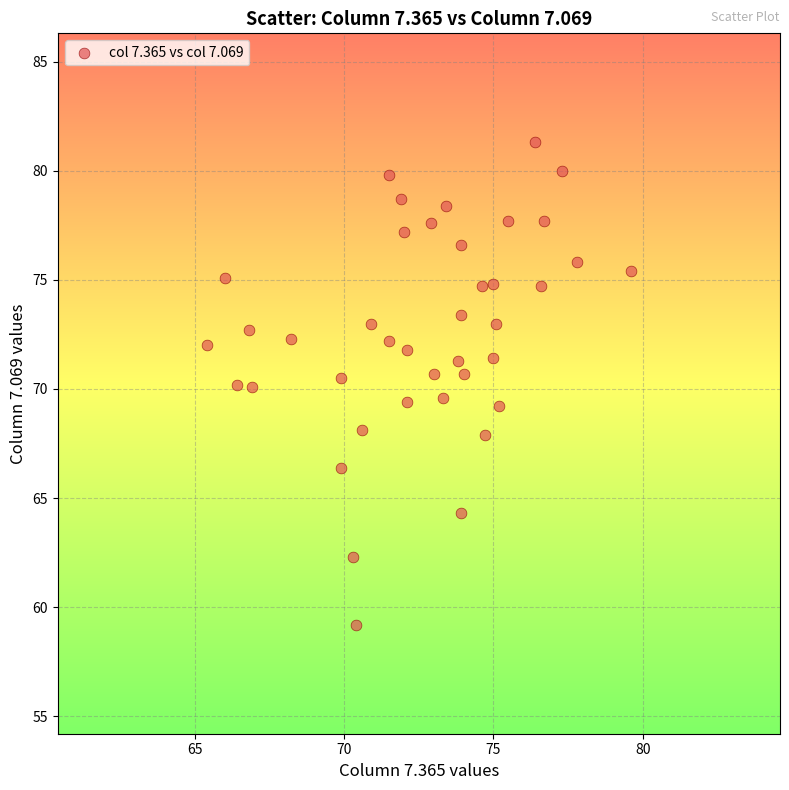

What is the range of Y values (max minus min)?

22.1